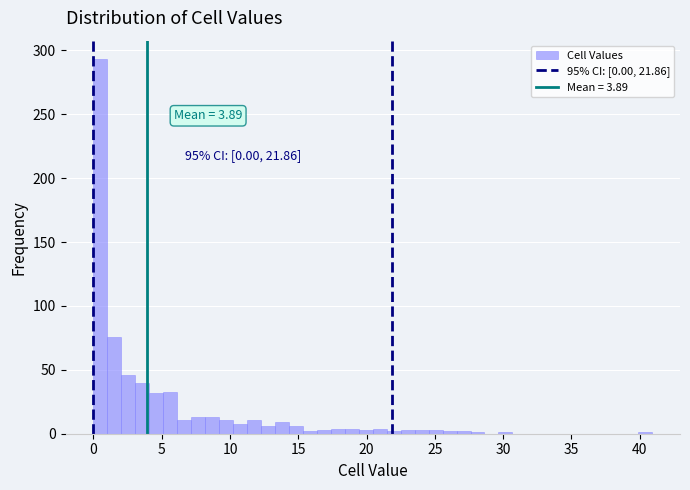

Around what value on the x-axis is the tallest bar? Give the approximate position of its centre, as read against the axis.

0.5